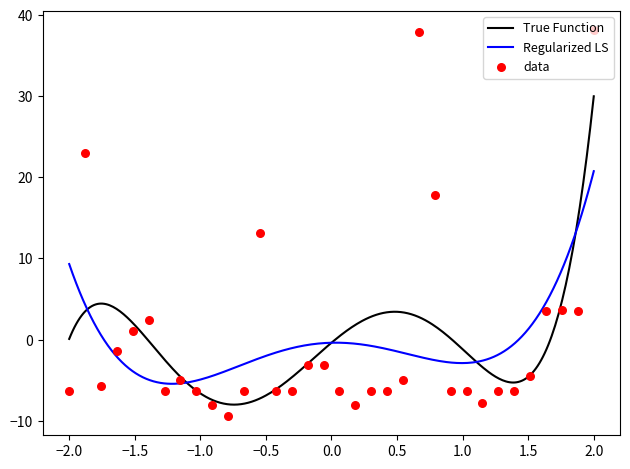

Which has a higher value, 9 or 17?

17